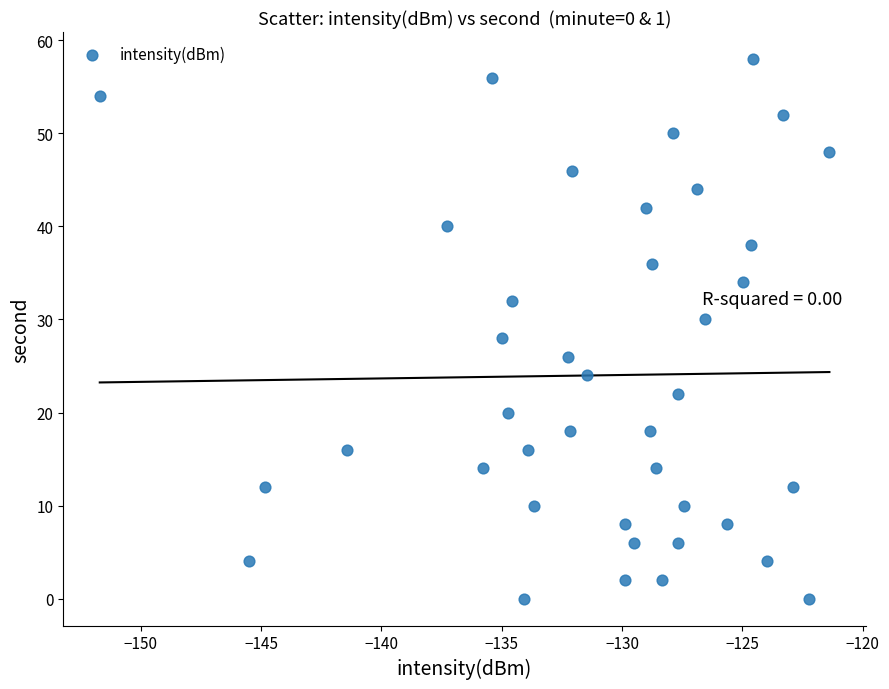

What is the range of Y values (max minus min)?

58